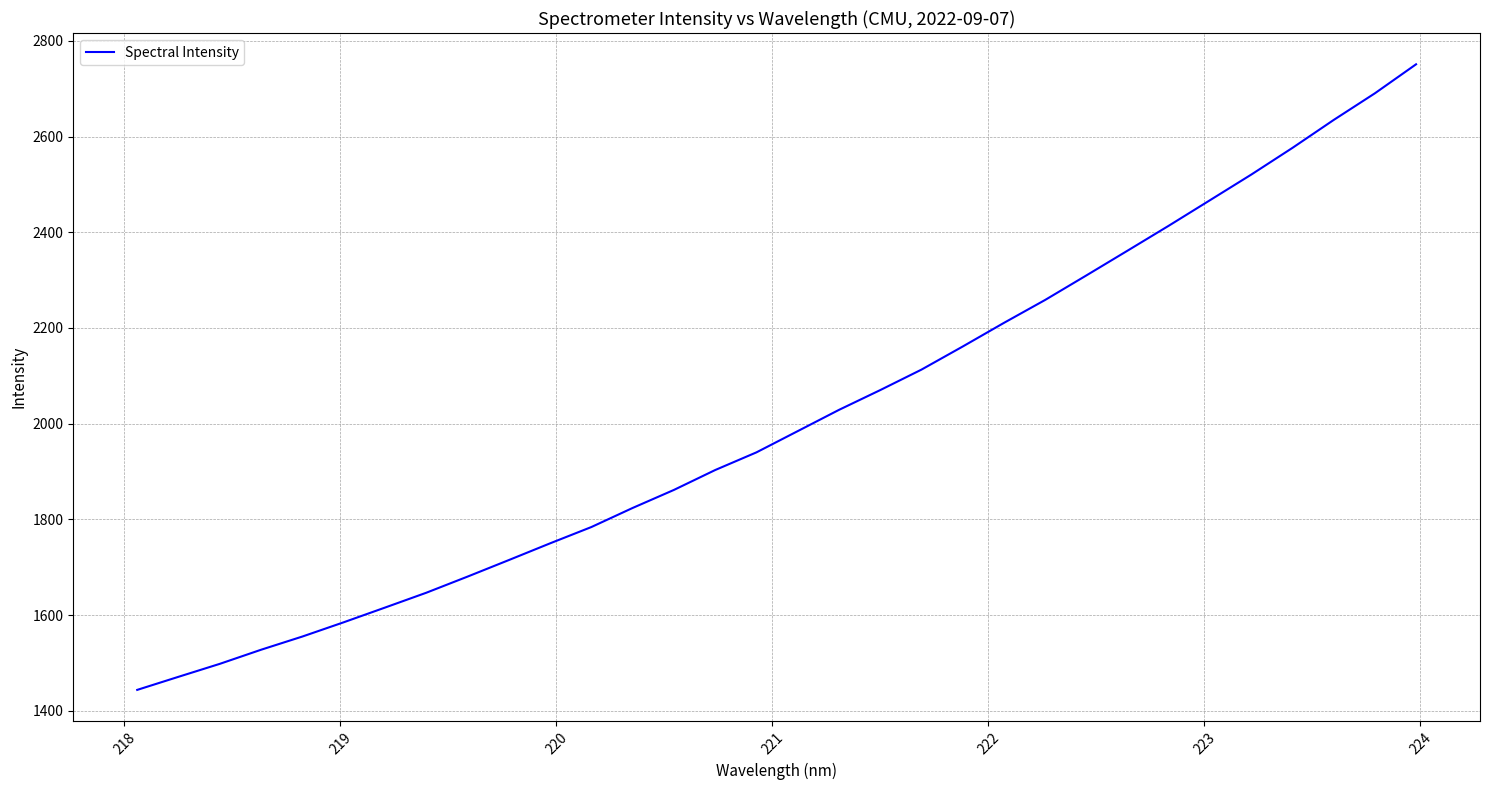

What is the sum of all values?

64349.6